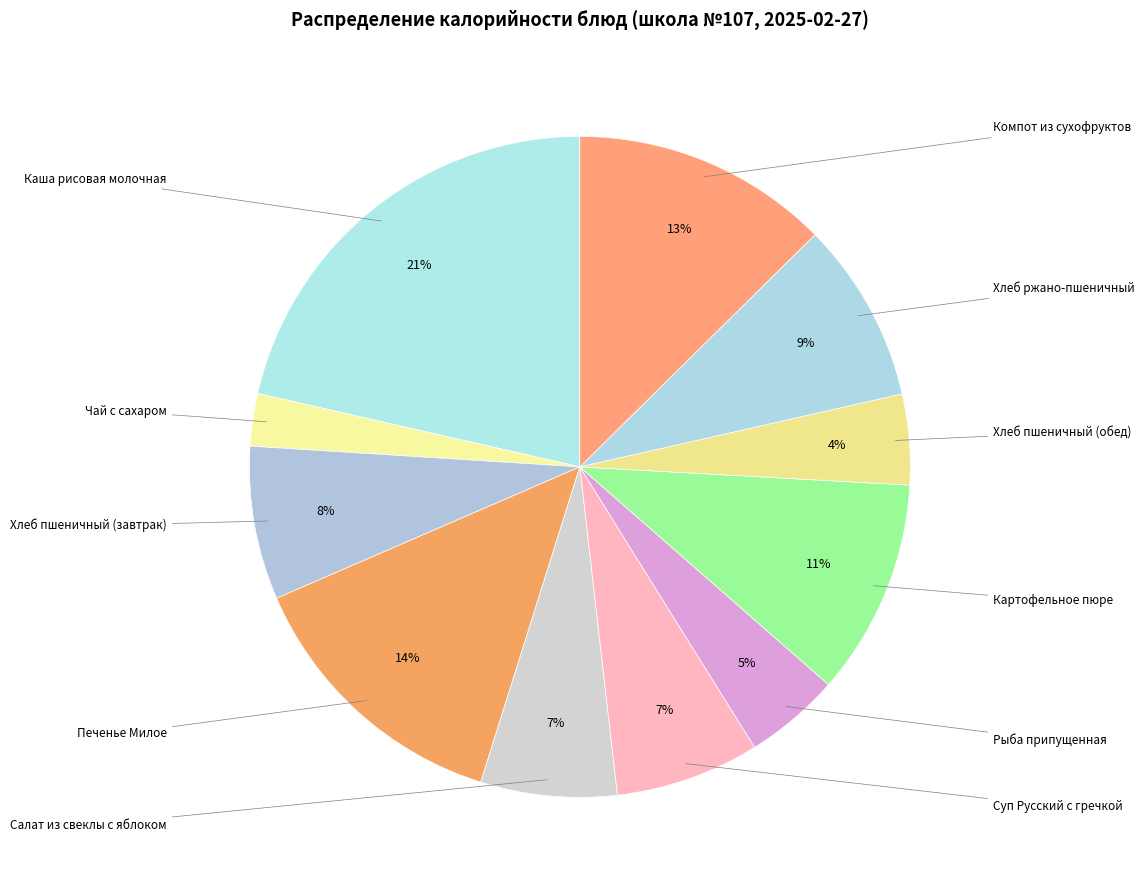

What percentage is the Салат из свеклы с яблоком slice, to the nearest percent?

7%